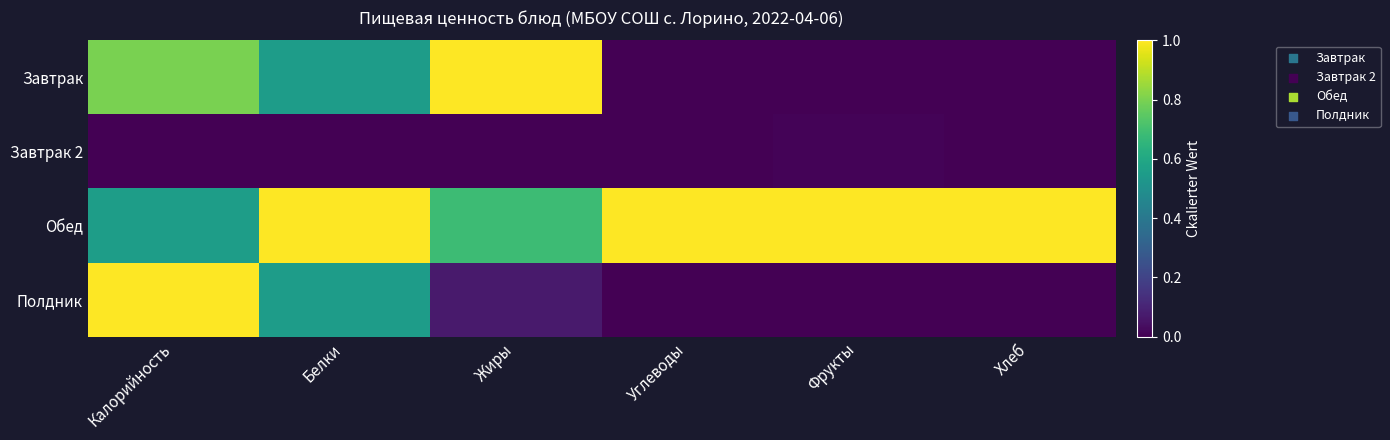

What is the spread (max minus min) of values at Калорийность?

1.0